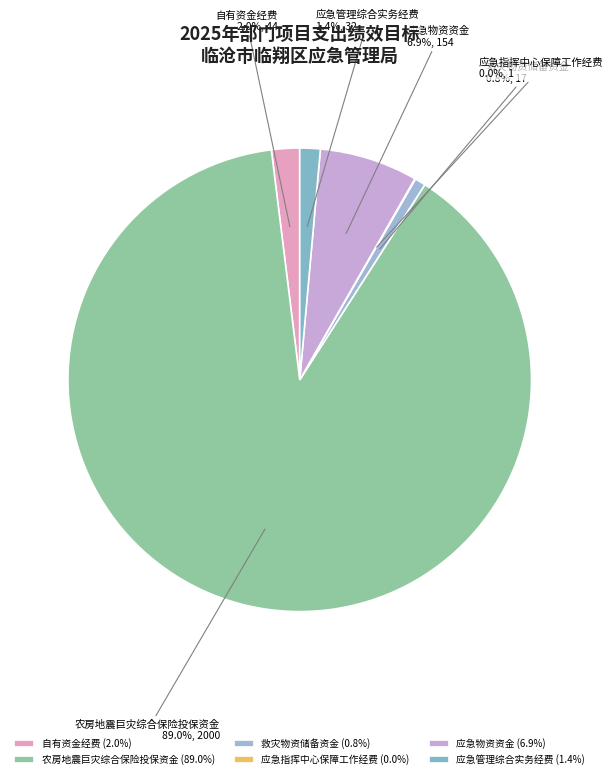

Does 应急物资资金 account for over 50% of the chart?

No